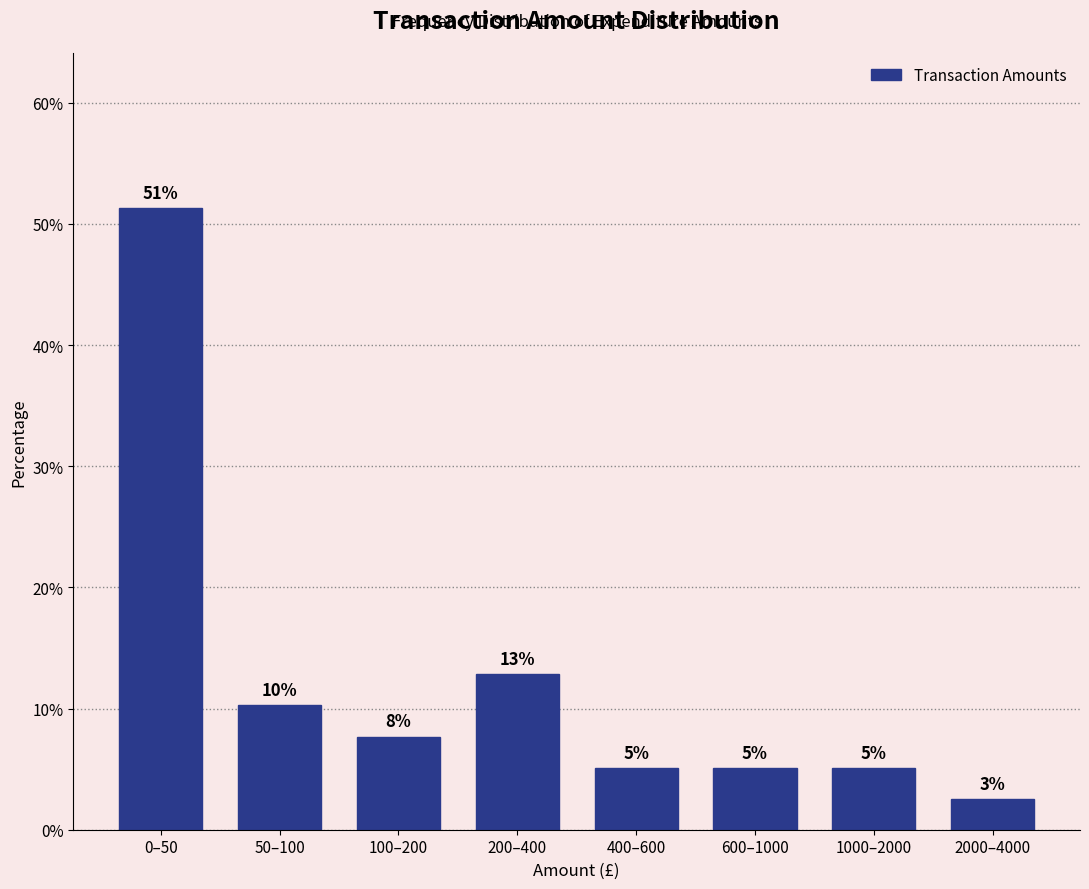

Does the chart contain any negative values?

No